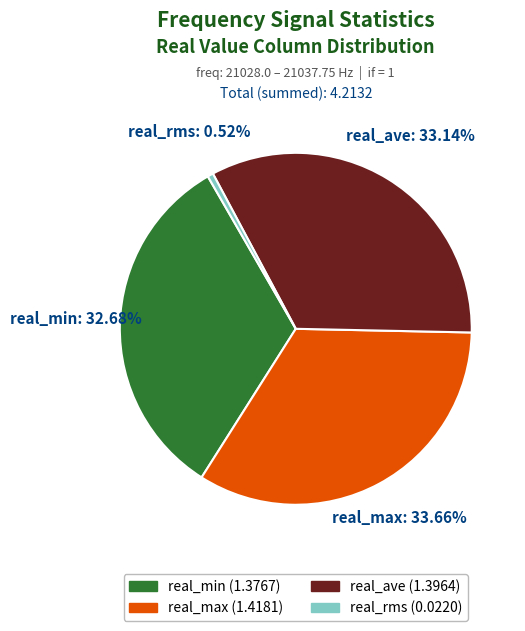

Do real_max and real_ave together represent more than half of the pie?

Yes